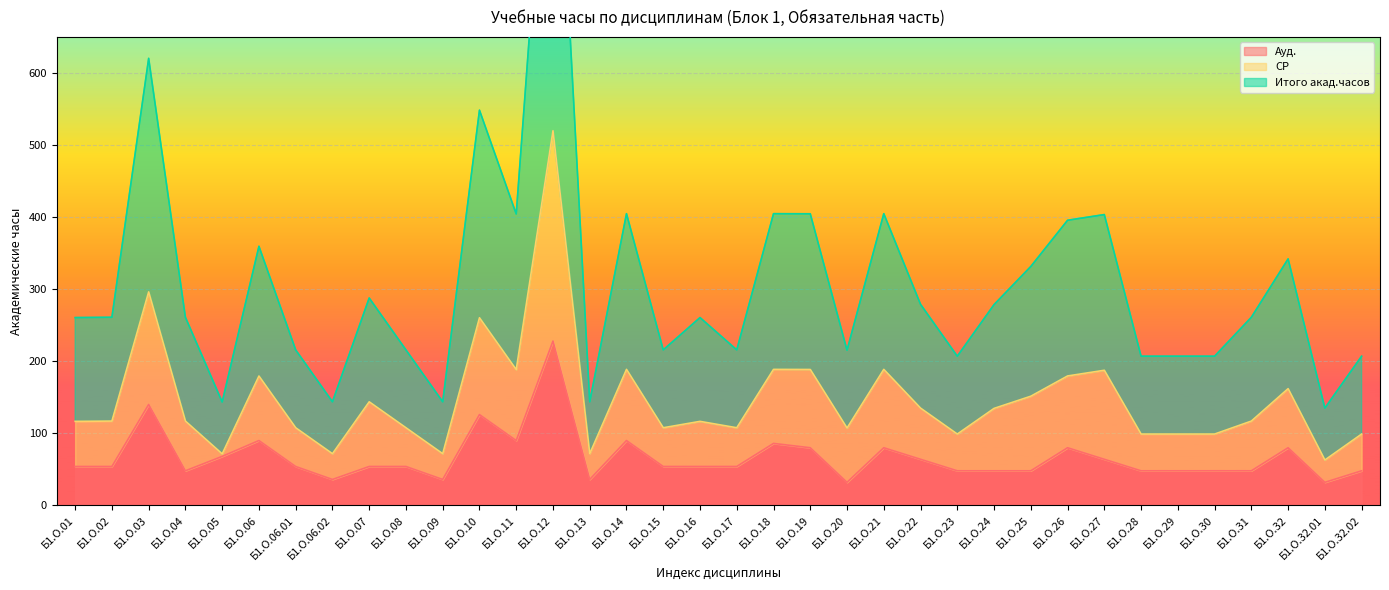

True or false: Ауд. and Итого акад.часов cross at least once.

False